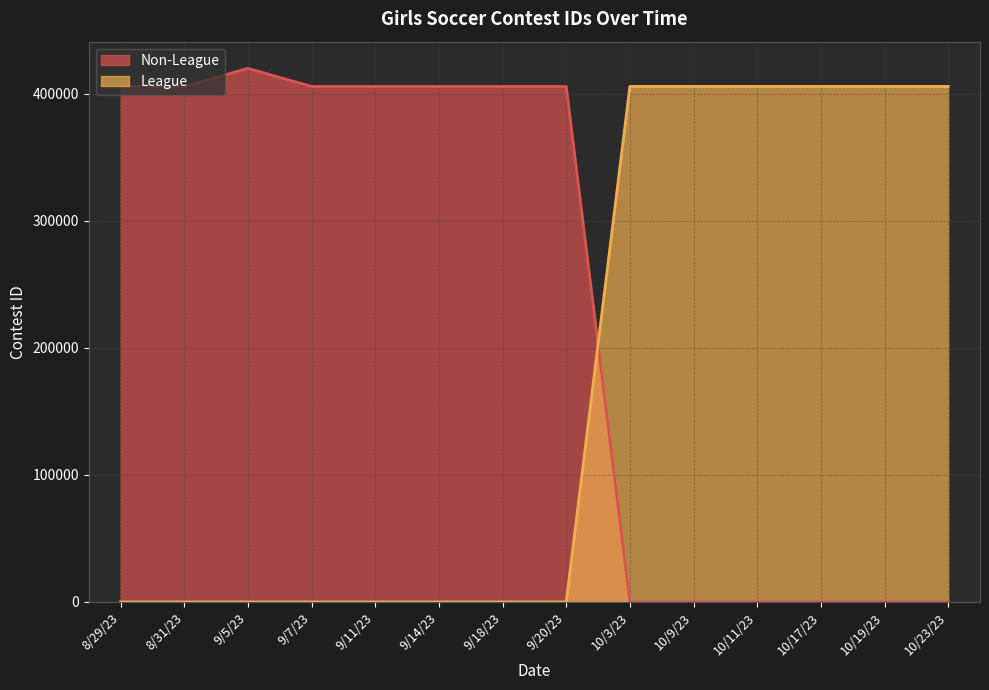

What is the difference between the highest and lowest values at 9/14/23?

405577